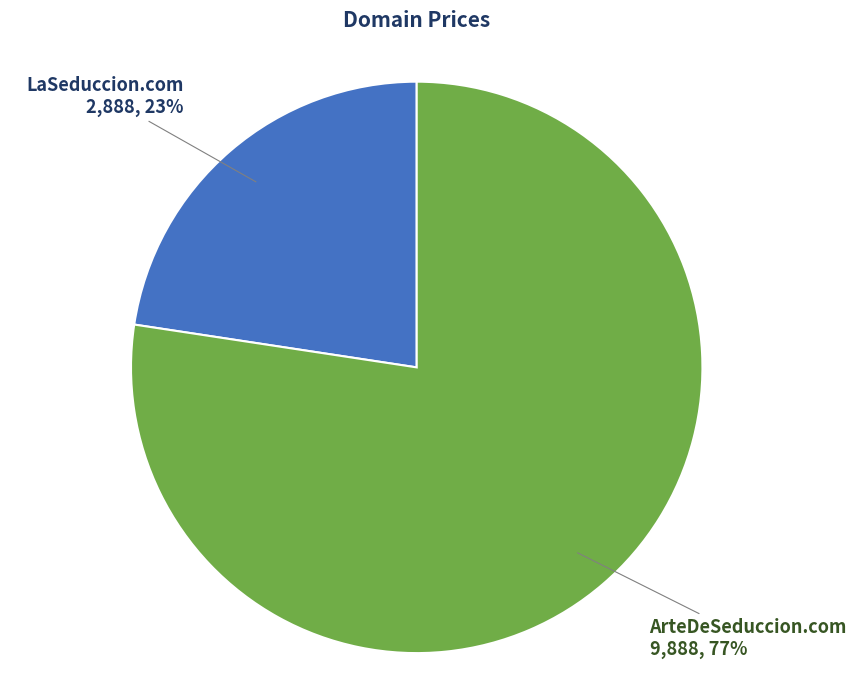

To the nearest percent, what is the combined percentage of LaSeduccion.com and ArteDeSeduccion.com?

100%